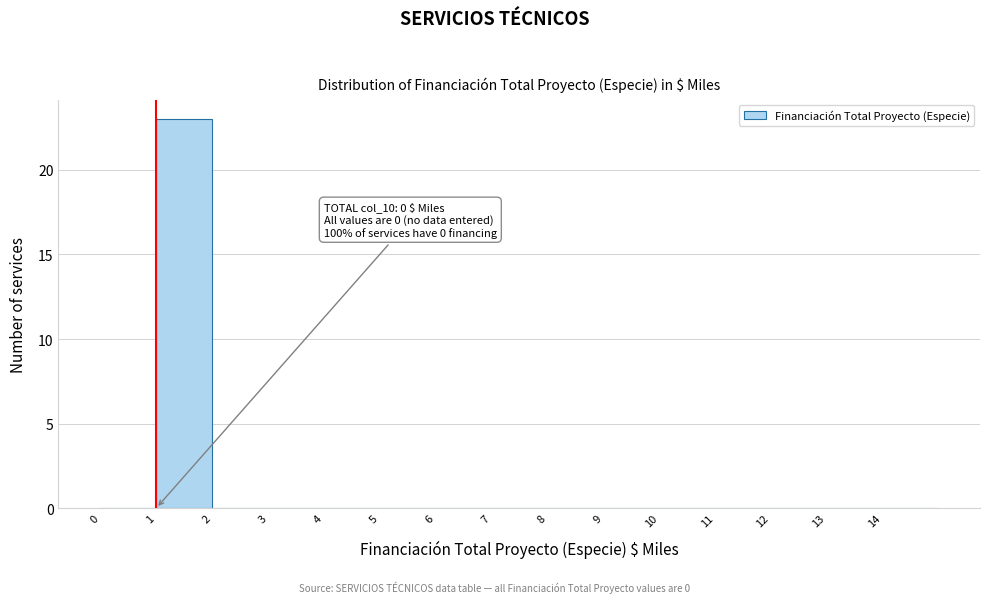

Reading right to left, extract all data points from this chart.

14=0	13=0	12=0	11=0	10=0	9=0	8=0	7=0	6=0	5=0	4=0	3=0	2=0	1=23	0=0